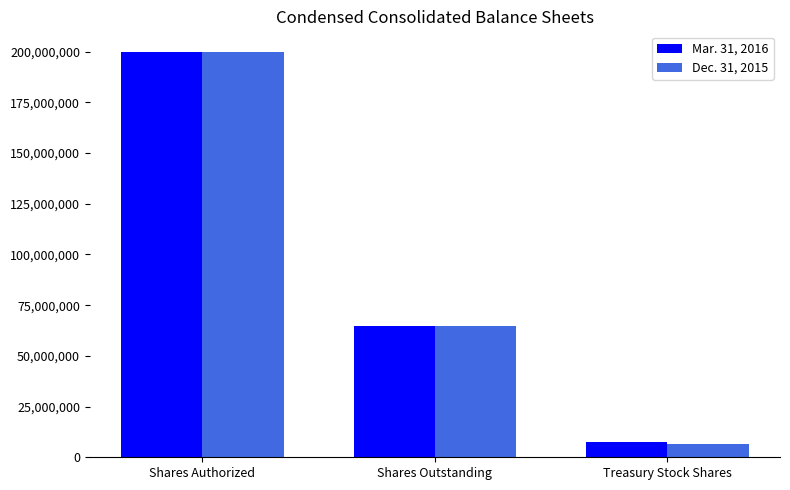

What is the approximate value of Dec. 31, 2015 at Treasury Stock Shares, to the nearest 10?

6638640